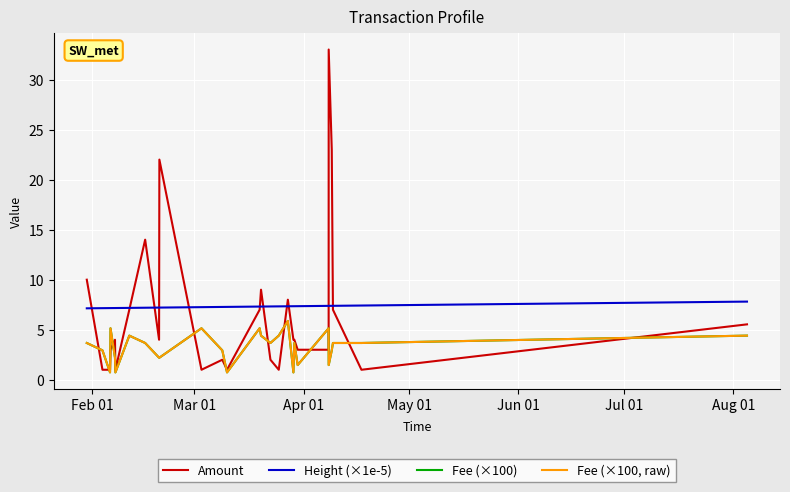

Which series has the largest total across all categories?

Height (×1e-5)